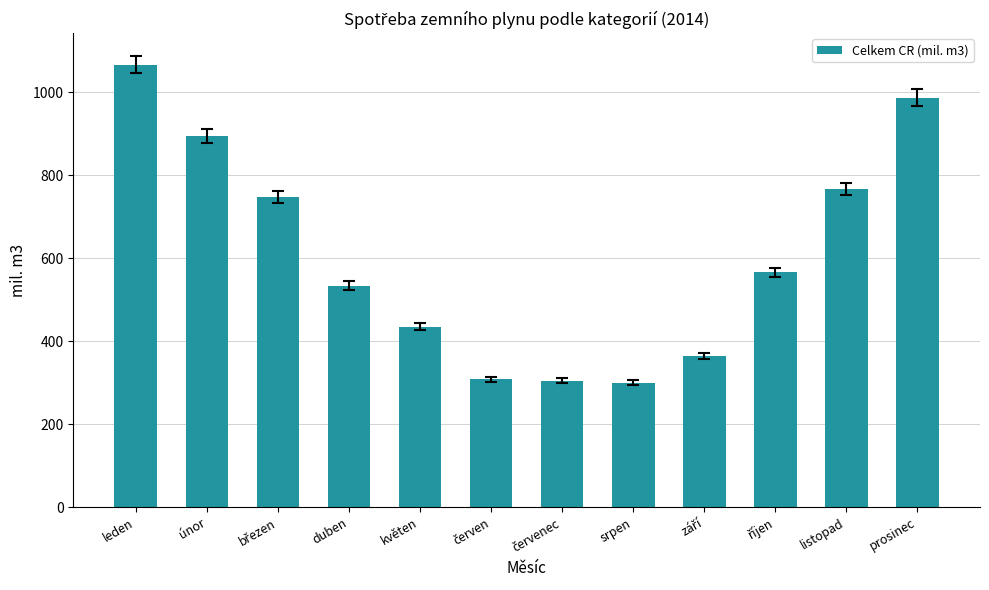

What is the smallest value displayed?

300.0